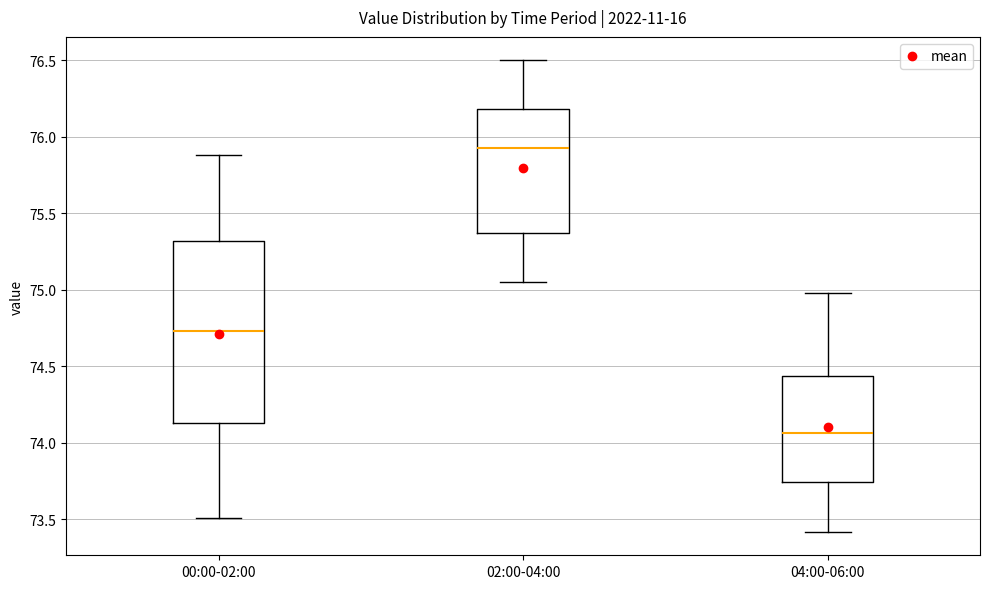

Where does the lower whisker of the box for 04:00-06:00 end on the y-axis? The values are not printed on the chart, so give them approximately, as read against the axis.

73.40